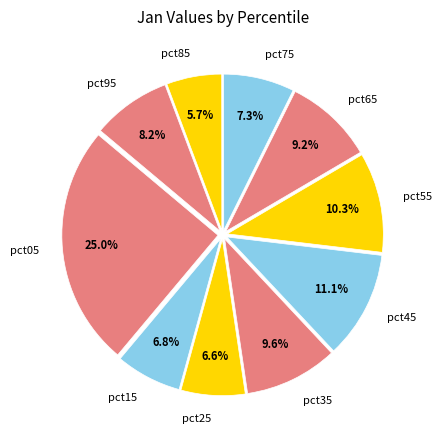

What percentage do pct75 and pct95 together represent?

15.5%